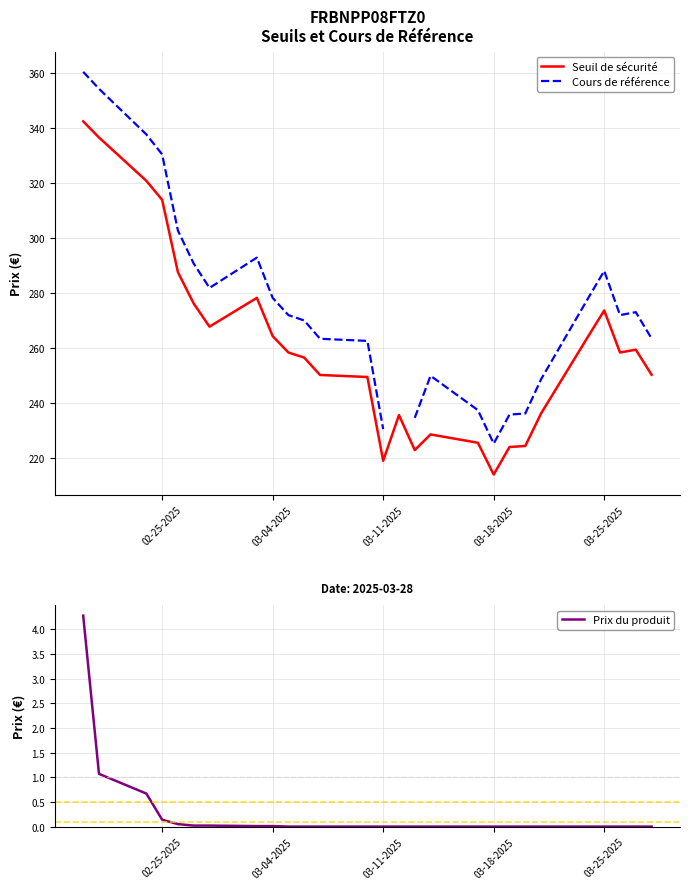

Which category has the lowest value in the Seuil de sécurité series?

03-18-2025